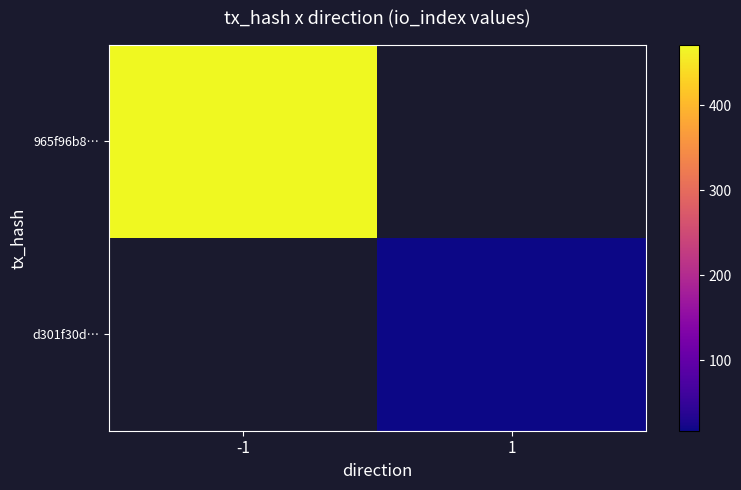

Is it true that 965f96b8… equals 471.0 at -1?

True